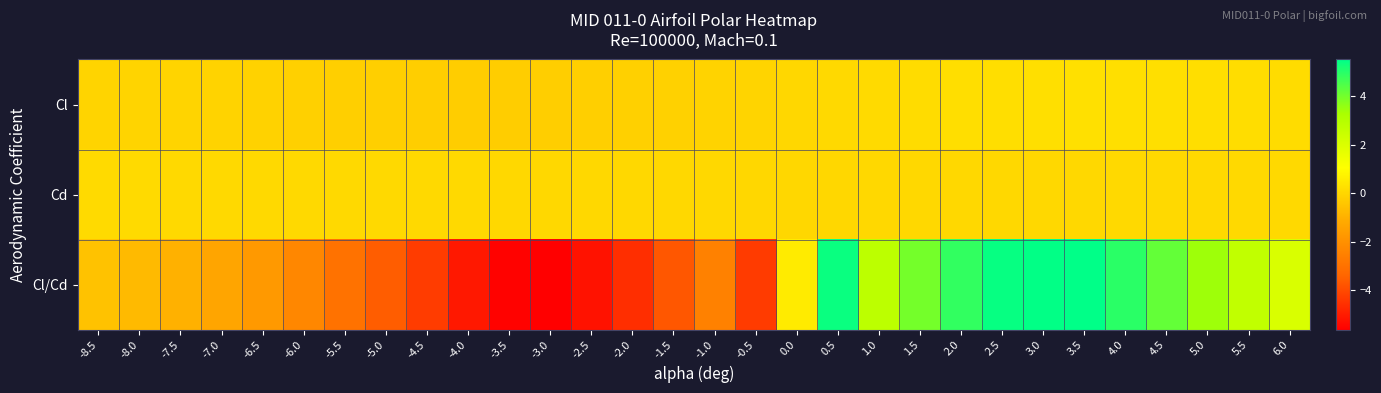

How many categories are shown in the chart?

30